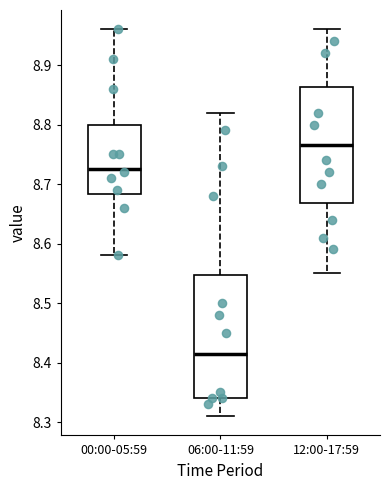

Reading left to right, transcribe this box plot: for each box, give where its median line is, the range the box spans, and where its two whiskers end, as read against the y-axis. The values are not printed on the chart, so give them approximately, as read against the axis.

00:00-05:59: median 8.73, box 8.68 to 8.80, whiskers 8.58 to 8.96
06:00-11:59: median 8.42, box 8.34 to 8.55, whiskers 8.31 to 8.82
12:00-17:59: median 8.77, box 8.67 to 8.86, whiskers 8.55 to 8.96